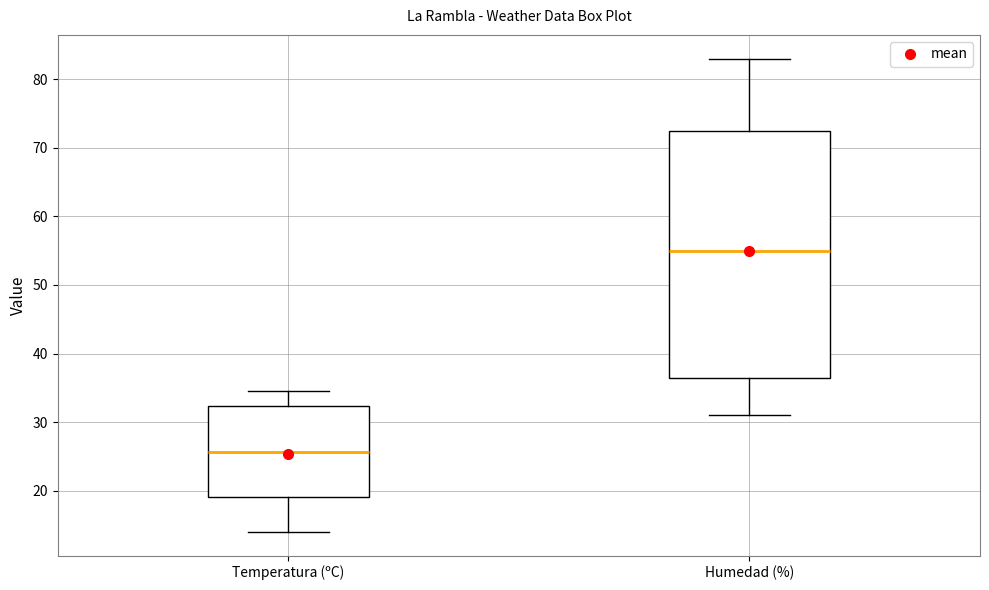

Which box's median line is the highest?

Humedad (%)